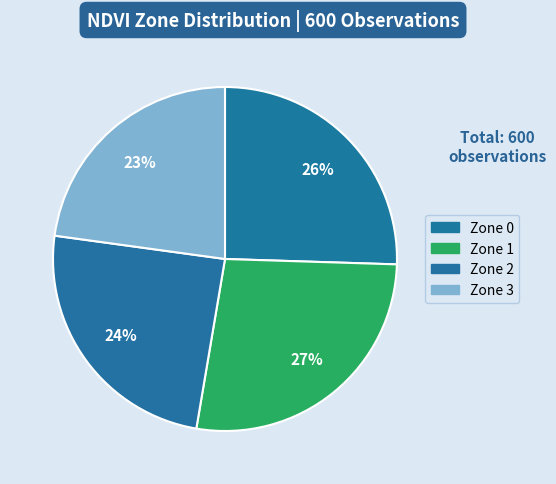

Is there any slice that represents more than half of the pie?

No